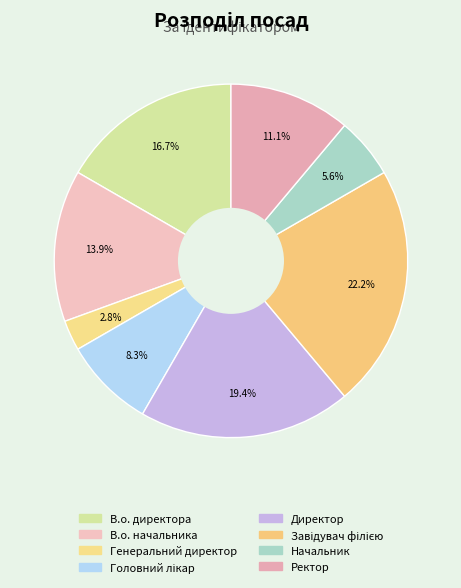

Count the number of slices in the pie.

8